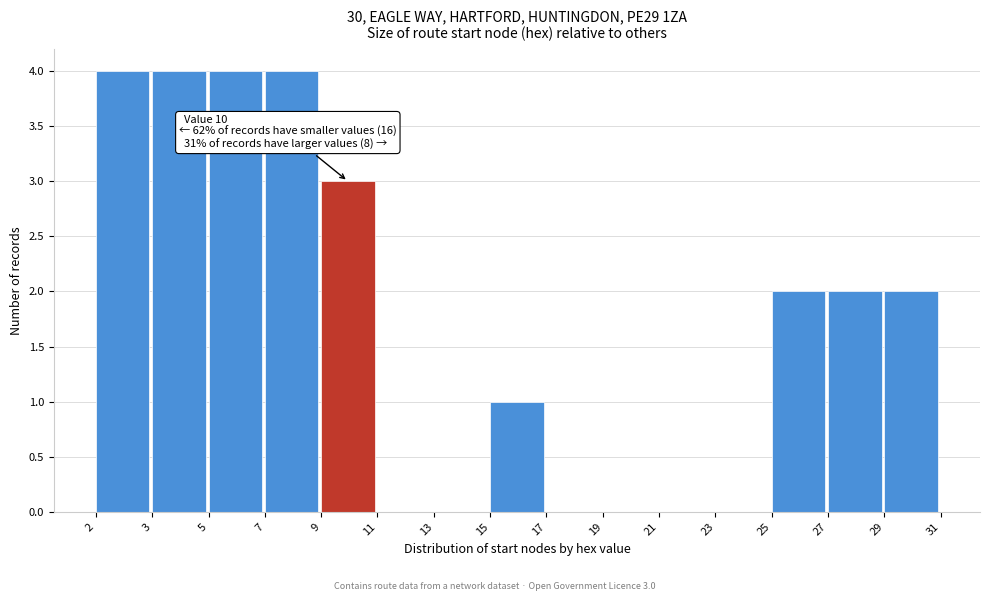

Reading left to right, extract all data points from this chart.

2=4	3=4	5=4	7=4	9=3	11=0	13=0	15=1	17=0	19=0	21=0	23=0	25=2	27=2	29=2